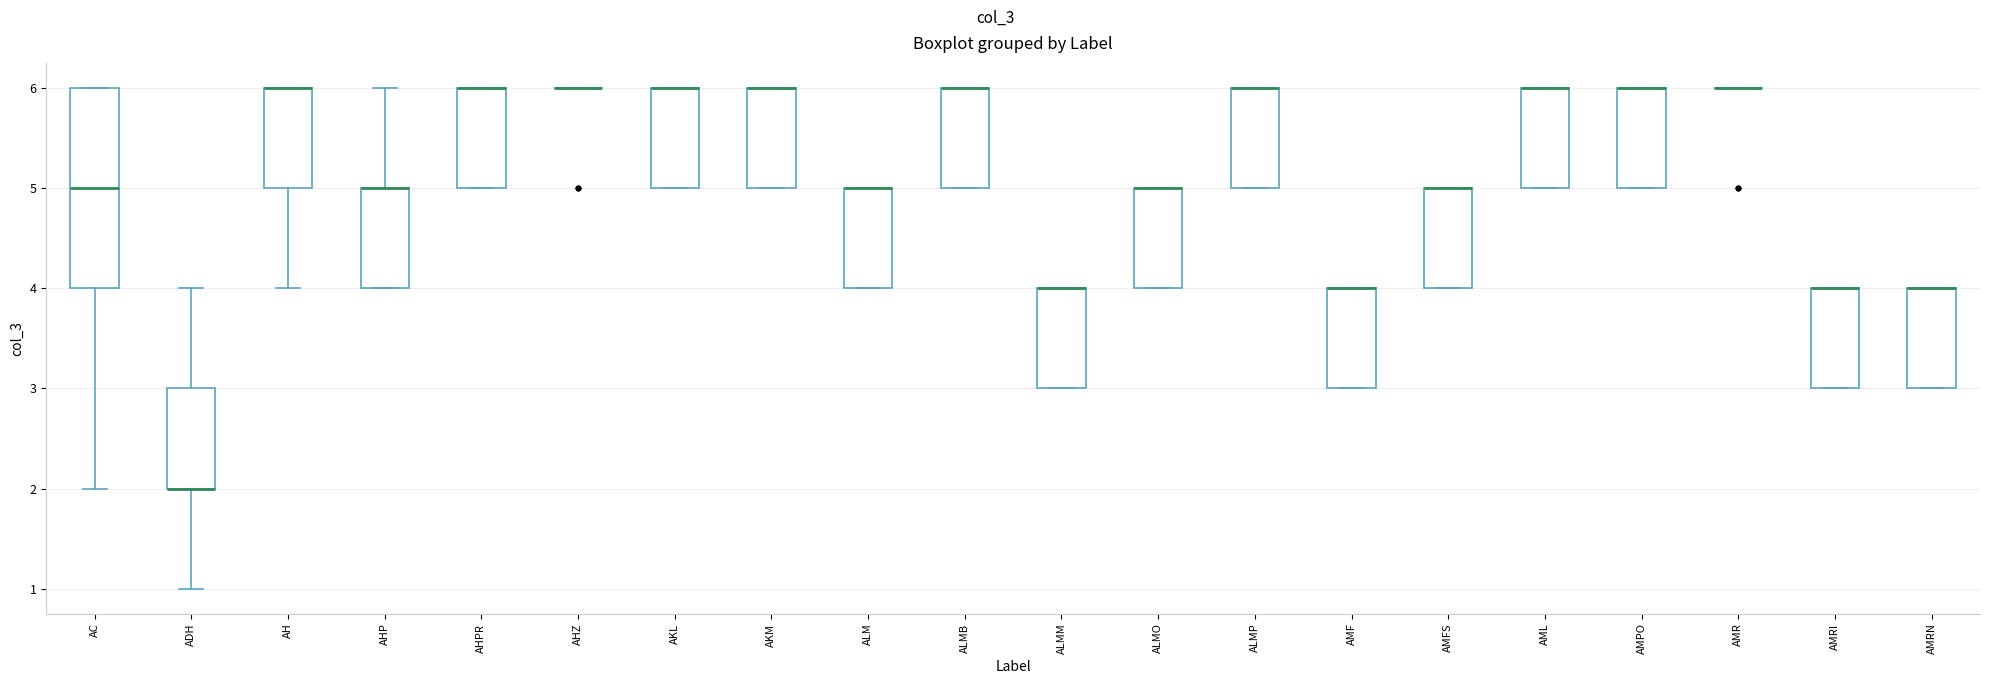

Reading left to right, read every box against the y-axis: the position of its median line, the range the box covers, and the ends of its whiskers. The values are not printed on the chart, so give them approximately, as read against the axis.

AC: median 5, box 4 to 6, whiskers 2 to 6
ADH: median 2 (drawn on the box's lower edge), box 2 to 3, whiskers 1 to 4
AH: median 6 (drawn on the box's upper edge), box 5 to 6, whiskers 4 to 6
AHP: median 5 (drawn on the box's upper edge), box 4 to 5, whiskers 4 to 6
AHPR: median 6 (drawn on the box's upper edge), box 5 to 6, whiskers 5 to 6
AHZ: box collapsed to a line at 6, whiskers 6 to 6
AKL: median 6 (drawn on the box's upper edge), box 5 to 6, whiskers 5 to 6
AKM: median 6 (drawn on the box's upper edge), box 5 to 6, whiskers 5 to 6
ALM: median 5 (drawn on the box's upper edge), box 4 to 5, whiskers 4 to 5
ALMB: median 6 (drawn on the box's upper edge), box 5 to 6, whiskers 5 to 6
ALMM: median 4 (drawn on the box's upper edge), box 3 to 4, whiskers 3 to 4
ALMO: median 5 (drawn on the box's upper edge), box 4 to 5, whiskers 4 to 5
ALMP: median 6 (drawn on the box's upper edge), box 5 to 6, whiskers 5 to 6
AMF: median 4 (drawn on the box's upper edge), box 3 to 4, whiskers 3 to 4
AMFS: median 5 (drawn on the box's upper edge), box 4 to 5, whiskers 4 to 5
AML: median 6 (drawn on the box's upper edge), box 5 to 6, whiskers 5 to 6
AMPO: median 6 (drawn on the box's upper edge), box 5 to 6, whiskers 5 to 6
AMR: box collapsed to a line at 6, whiskers 6 to 6
AMRI: median 4 (drawn on the box's upper edge), box 3 to 4, whiskers 3 to 4
AMRN: median 4 (drawn on the box's upper edge), box 3 to 4, whiskers 3 to 4